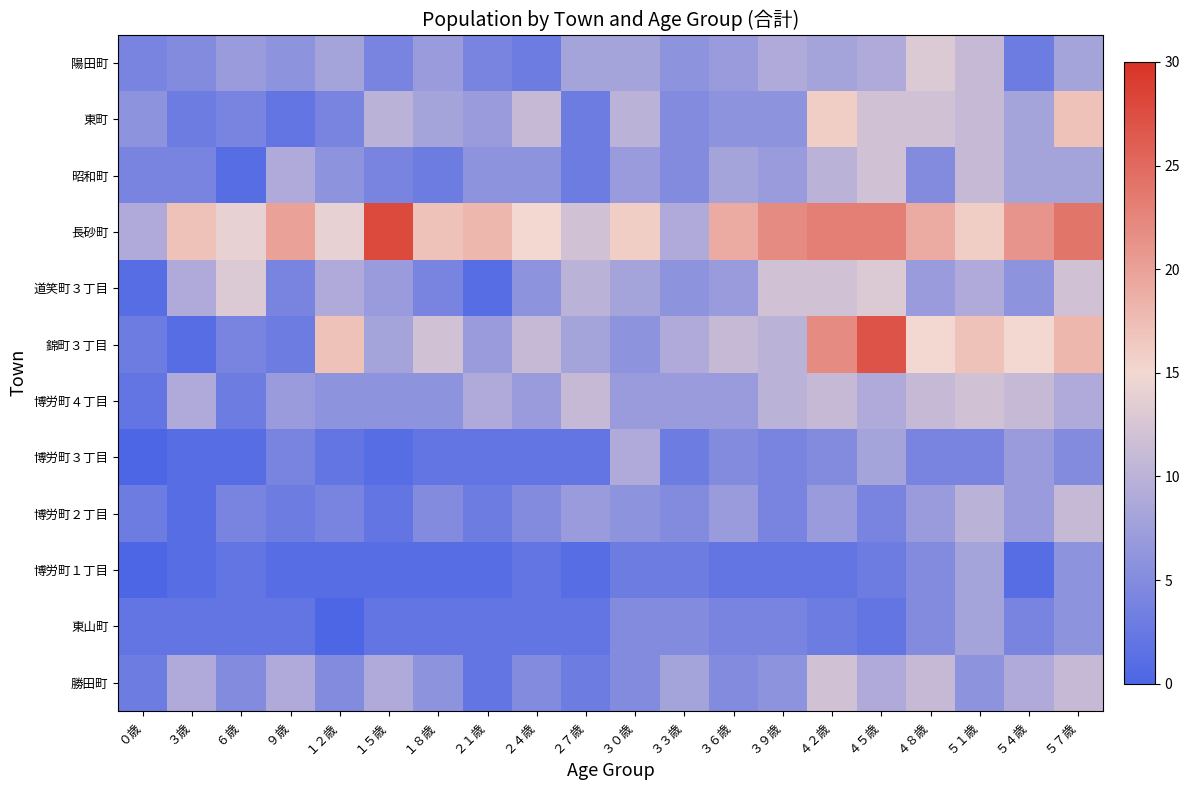

Reading left to right, transcribe all the data shown in this chart.

勝田町: ０歳=3	３歳=9	６歳=5	９歳=9	１２歳=5	１５歳=9	１８歳=6	２１歳=2	２４歳=5	２７歳=3	３０歳=5	３３歳=8	３６歳=5	３９歳=6	４２歳=12	４５歳=9	４８歳=11	５１歳=6	５４歳=9	５７歳=11
東山町: ０歳=2	３歳=2	６歳=2	９歳=2	１２歳=0	１５歳=2	１８歳=2	２１歳=2	２４歳=2	２７歳=2	３０歳=5	３３歳=5	３６歳=4	３９歳=4	４２歳=3	４５歳=2	４８歳=5	５１歳=8	５４歳=4	５７歳=6
博労町１丁目: ０歳=0	３歳=1	６歳=2	９歳=1	１２歳=1	１５歳=1	１８歳=1	２１歳=1	２４歳=2	２７歳=1	３０歳=3	３３歳=3	３６歳=2	３９歳=2	４２歳=2	４５歳=3	４８歳=5	５１歳=8	５４歳=1	５７歳=6
博労町２丁目: ０歳=3	３歳=1	６歳=4	９歳=3	１２歳=4	１５歳=2	１８歳=5	２１歳=3	２４歳=5	２７歳=7	３０歳=6	３３歳=5	３６歳=7	３９歳=4	４２歳=7	４５歳=4	４８歳=7	５１歳=10	５４歳=7	５７歳=11
博労町３丁目: ０歳=0	３歳=1	６歳=1	９歳=4	１２歳=2	１５歳=1	１８歳=2	２１歳=2	２４歳=2	２７歳=2	３０歳=9	３３歳=3	３６歳=5	３９歳=4	４２歳=5	４５歳=8	４８歳=4	５１歳=4	５４歳=7	５７歳=5
博労町４丁目: ０歳=2	３歳=9	６歳=3	９歳=7	１２歳=6	１５歳=6	１８歳=6	２１歳=9	２４歳=7	２７歳=11	３０歳=7	３３歳=7	３６歳=7	３９歳=10	４２歳=11	４５歳=9	４８歳=11	５１歳=12	５４歳=11	５７歳=9
錦町３丁目: ０歳=3	３歳=1	６歳=4	９歳=3	１２歳=17	１５歳=8	１８歳=12	２１歳=7	２４歳=11	２７歳=8	３０歳=6	３３歳=9	３６歳=11	３９歳=10	４２歳=22	４５歳=27	４８歳=15	５１歳=17	５４歳=15	５７歳=18
道笑町３丁目: ０歳=1	３歳=9	６歳=13	９歳=4	１２歳=9	１５歳=7	１８歳=4	２１歳=1	２４歳=6	２７歳=10	３０歳=8	３３歳=6	３６歳=7	３９歳=12	４２歳=12	４５歳=13	４８歳=7	５１歳=9	５４歳=6	５７歳=12
長砂町: ０歳=9	３歳=17	６歳=14	９歳=20	１２歳=14	１５歳=28	１８歳=17	２１歳=18	２４歳=15	２７歳=12	３０歳=16	３３歳=9	３６歳=19	３９歳=22	４２歳=23	４５歳=23	４８歳=19	５１歳=16	５４歳=21	５７歳=24
昭和町: ０歳=4	３歳=4	６歳=1	９歳=9	１２歳=6	１５歳=4	１８歳=3	２１歳=6	２４歳=6	２７歳=3	３０歳=7	３３歳=5	３６歳=8	３９歳=7	４２歳=10	４５歳=12	４８歳=5	５１歳=11	５４歳=8	５７歳=8
東町: ０歳=6	３歳=3	６歳=4	９歳=2	１２歳=4	１５歳=10	１８歳=8	２１歳=7	２４歳=11	２７歳=3	３０歳=10	３３歳=5	３６歳=6	３９歳=6	４２歳=16	４５歳=12	４８歳=12	５１歳=11	５４歳=8	５７歳=17
陽田町: ０歳=4	３歳=5	６歳=7	９歳=6	１２歳=8	１５歳=4	１８歳=7	２１歳=4	２４歳=3	２７歳=8	３０歳=8	３３歳=6	３６歳=7	３９歳=9	４２歳=8	４５歳=9	４８歳=13	５１歳=11	５４歳=3	５７歳=8